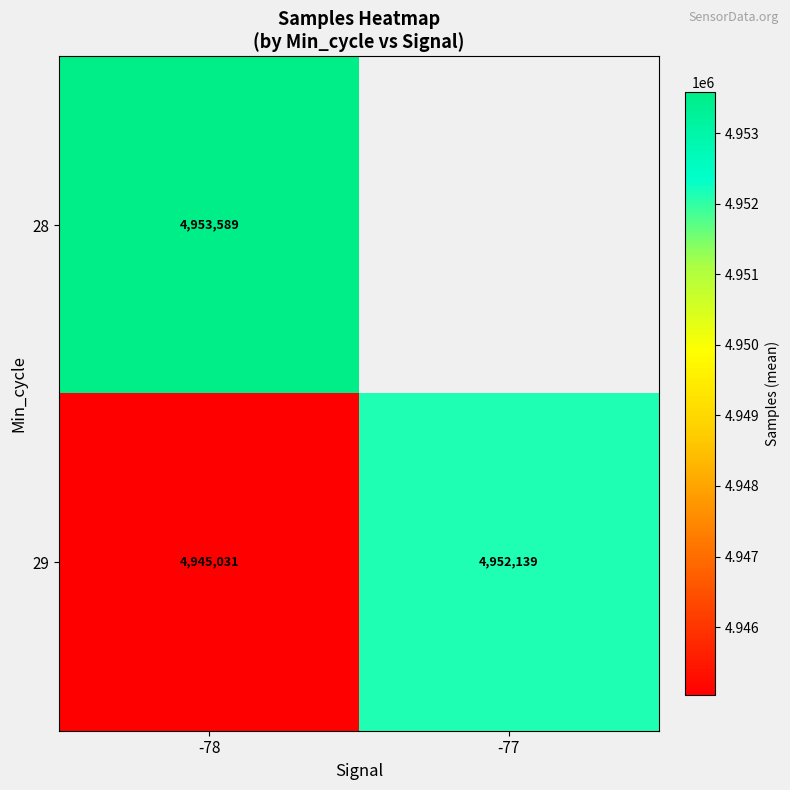

What is the difference between the highest and lowest values at -78?

8558.0